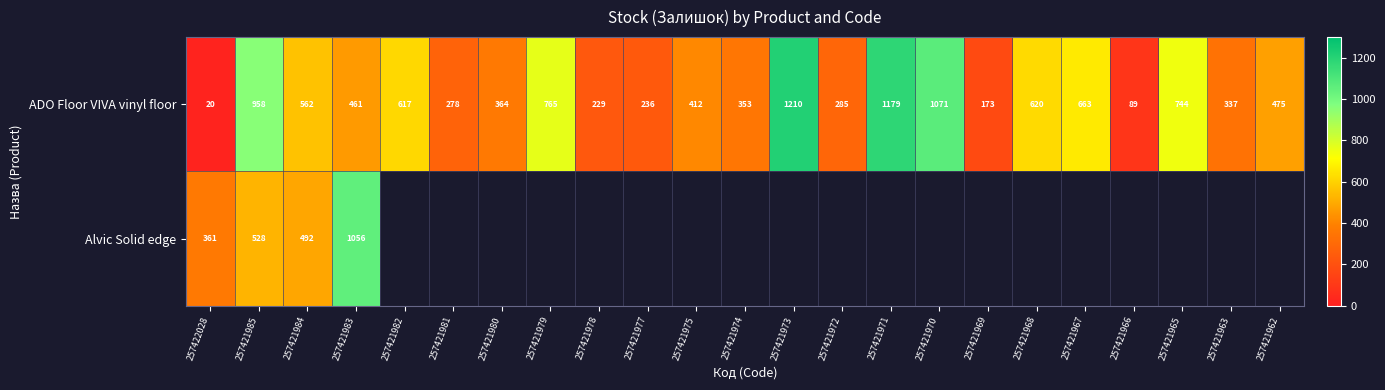

At 257421983, list the series in order from smallest to largest.

ADO Floor VIVA vinyl floor, Alvic Solid edge